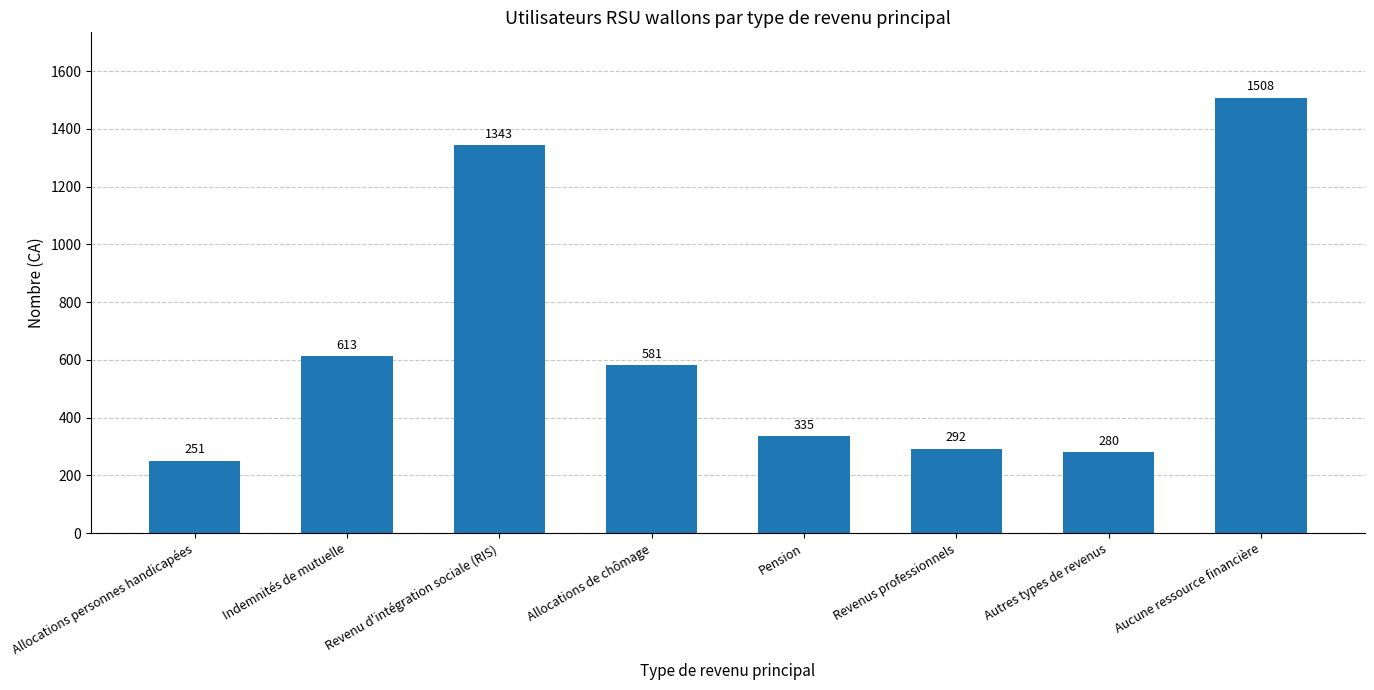

What is the difference between the values at Indemnités de mutuelle and Allocations de chômage?

32